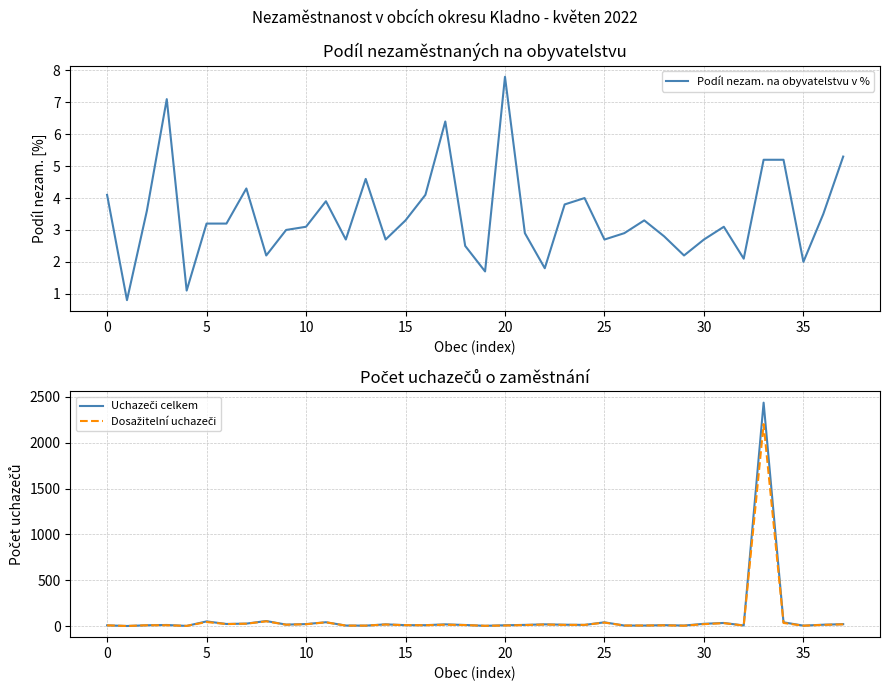

True or false: Uchazeči celkem and Podíl nezam. na obyvatelstvu v % cross at least once.

False